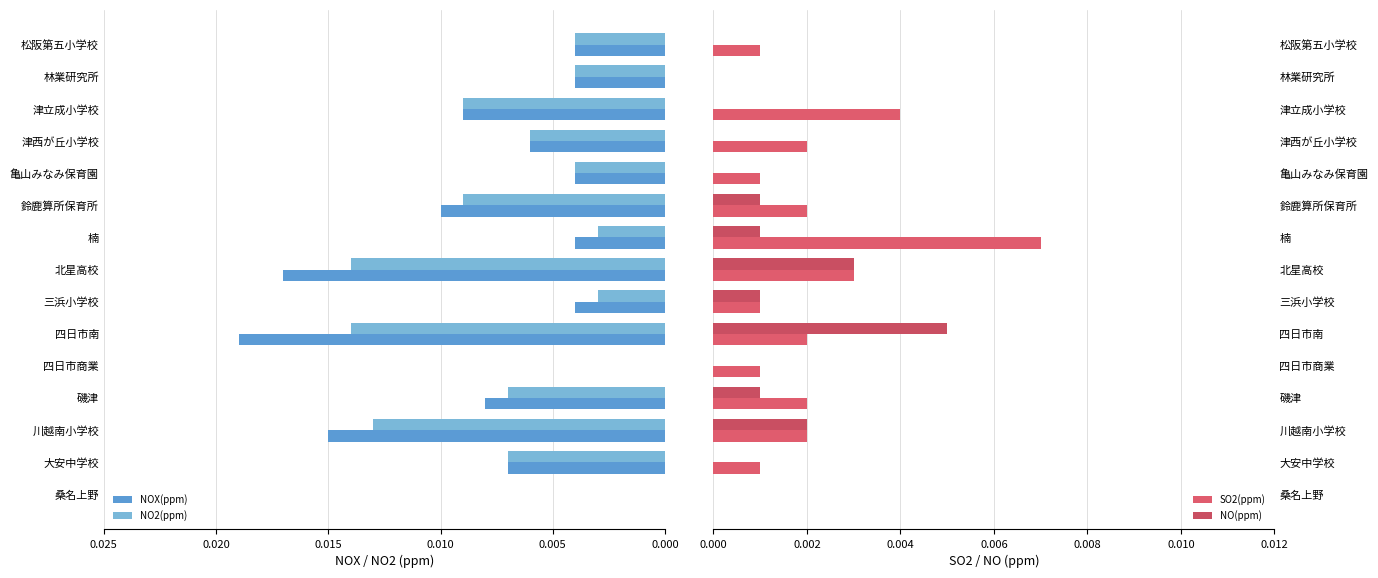

Rank the series by their maximum value, from highest to lowest.

NOX(ppm), NO2(ppm), SO2(ppm), NO(ppm)